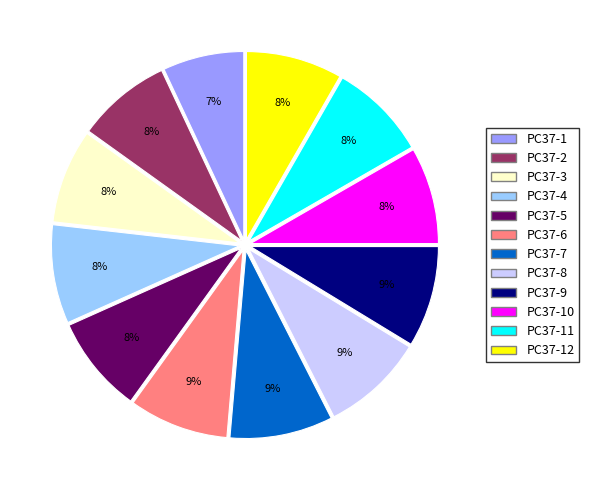

Which slice is the smallest?

PC37-1